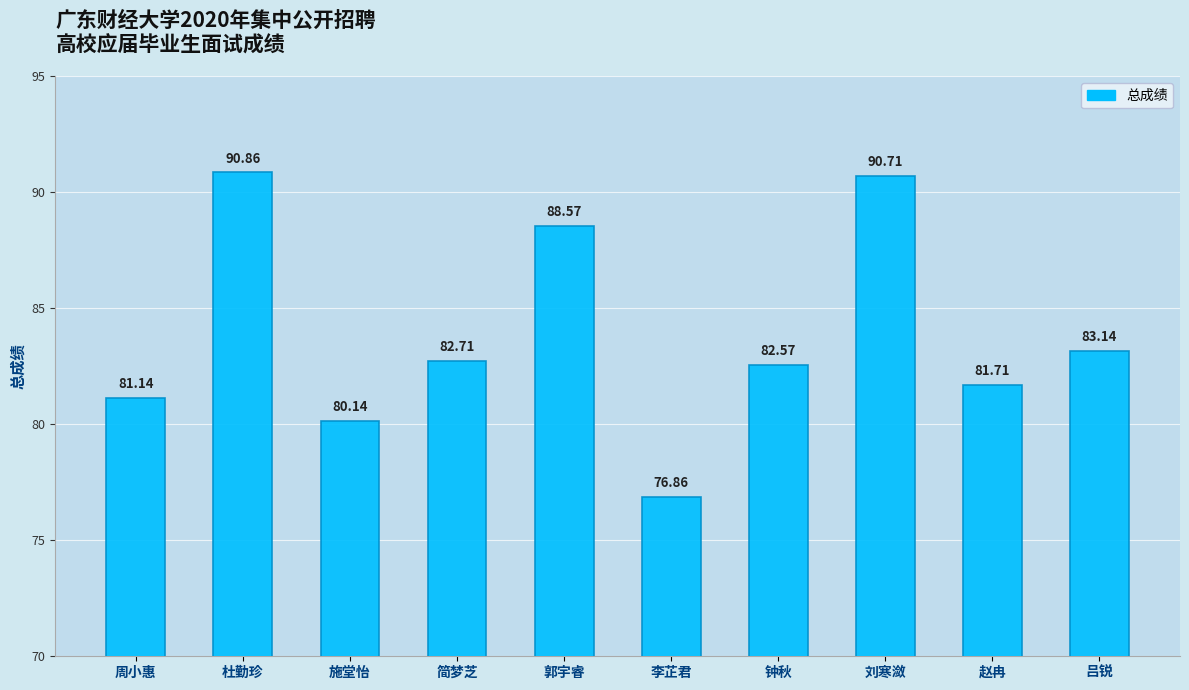

What is the change in value from 郭宇睿 to 吕锐?

-5.4